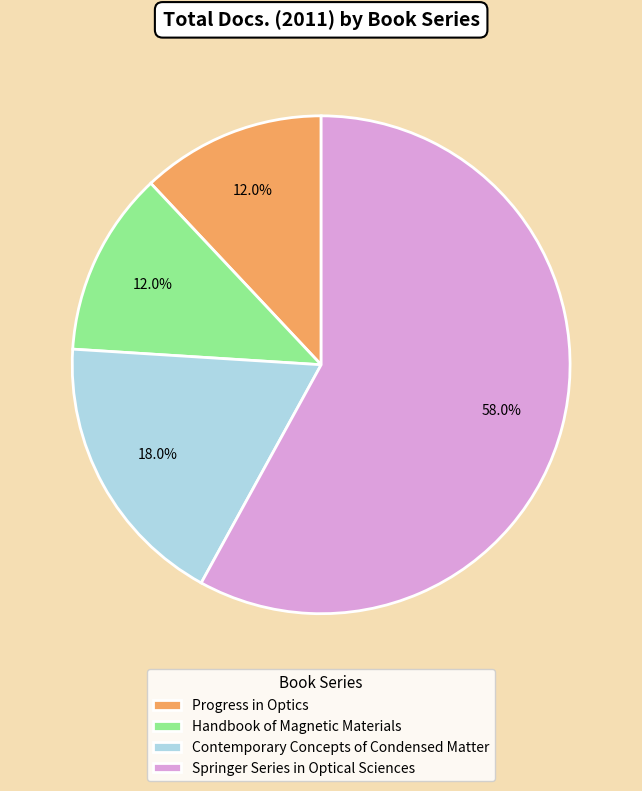

Which category has the biggest portion of the pie?

Springer Series in Optical Sciences